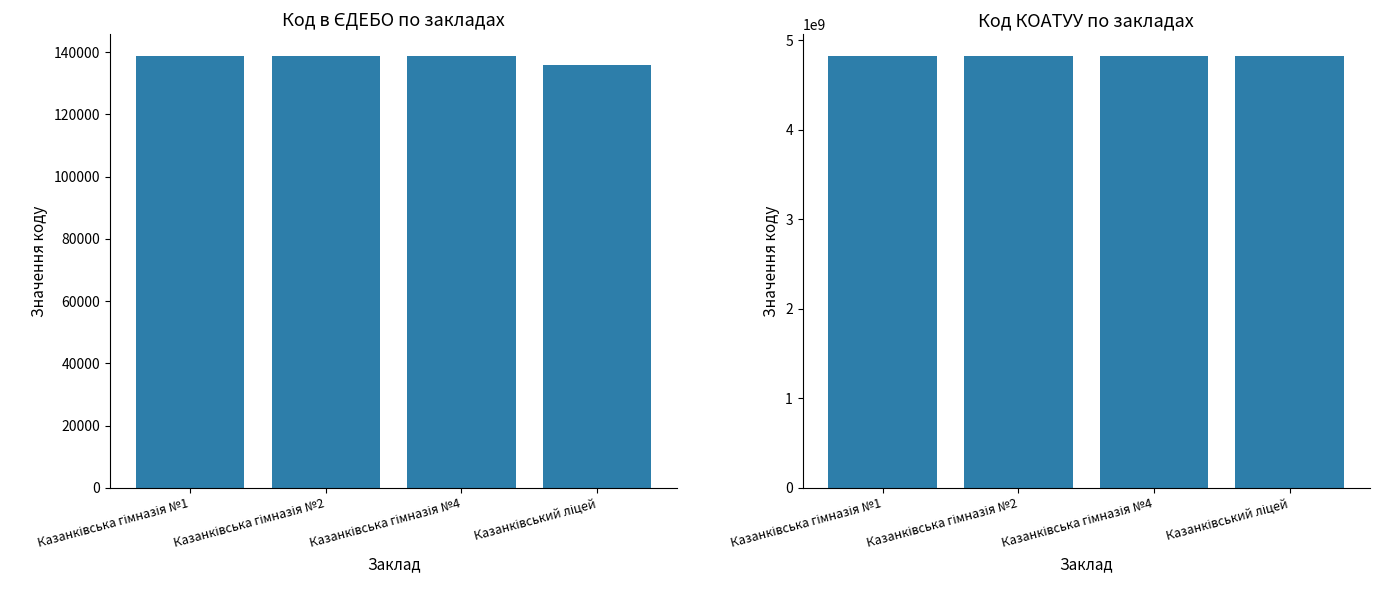

Is it true that Код КОАТУУ equals 4823681102 at Казанківська гімназія №2?

True